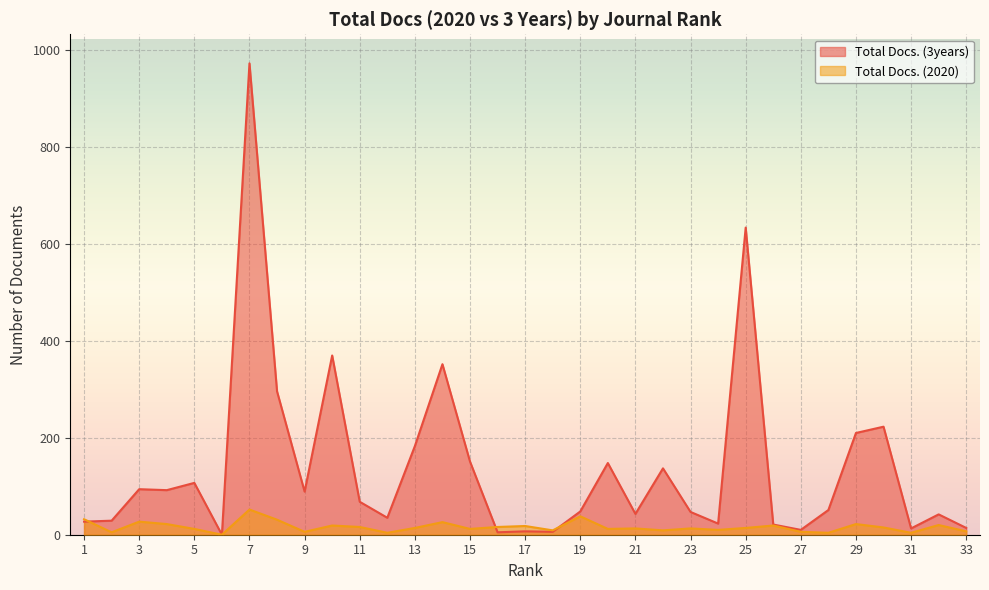

List the series in order of their overall mean, lowest first.

Total Docs. (2020), Total Docs. (3years)